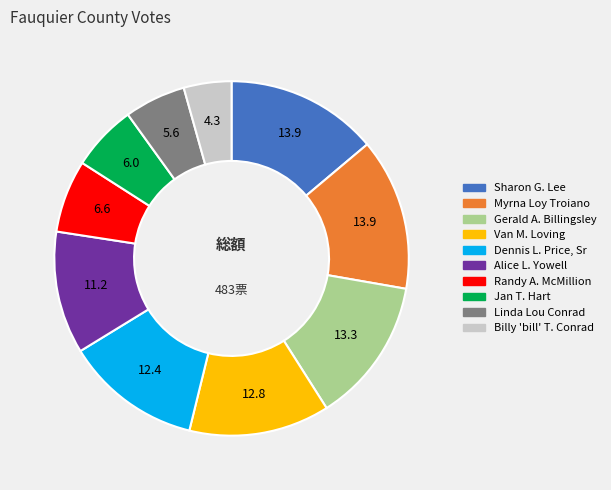

True or false: Alice L. Yowell accounts for 11% of the total.

True